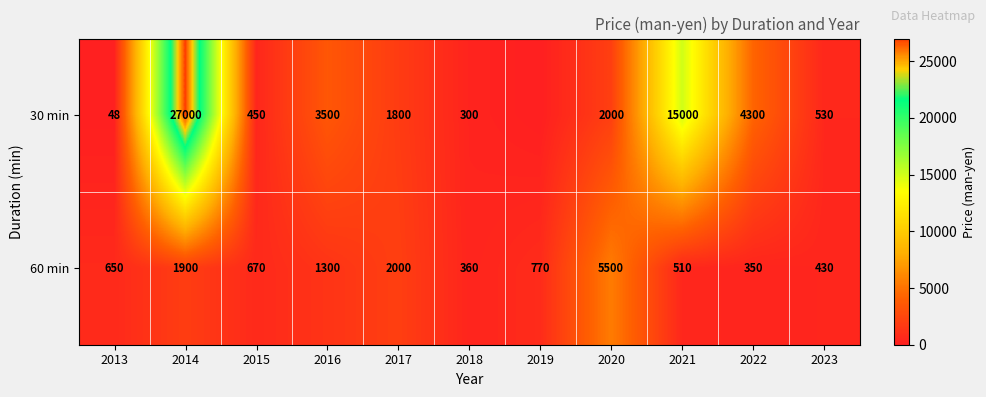

What is the difference between the highest and lowest values at 2014?

25100